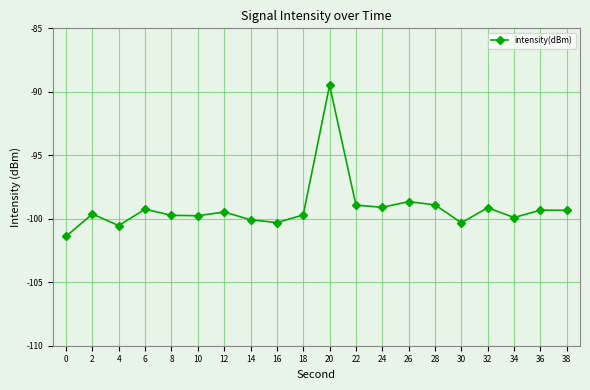

True or false: the data shows -101.4 at 0.

True